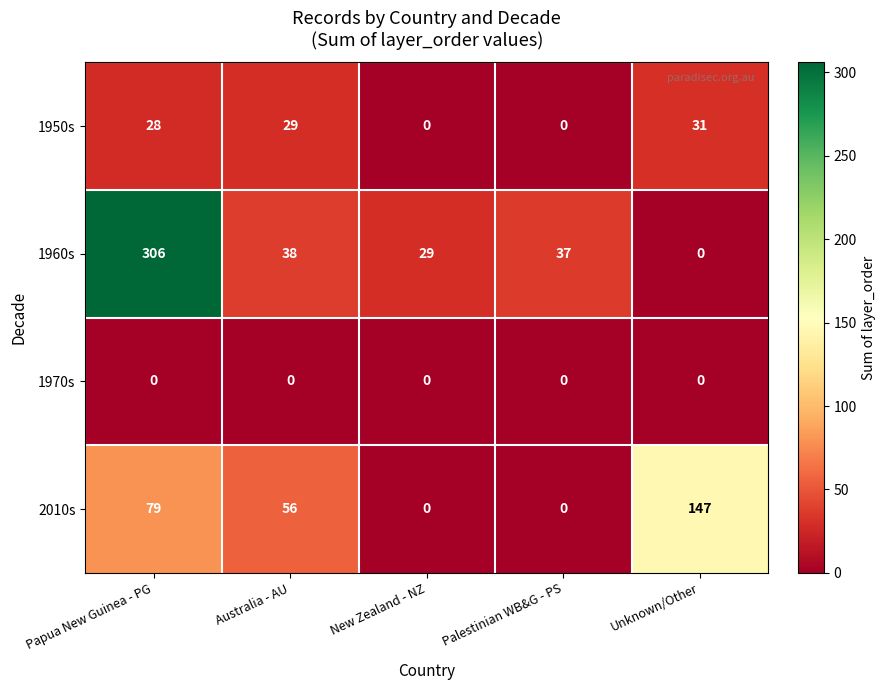

Reading left to right, extract all data points from this chart.

1950s: Papua New Guinea - PG=28	Australia - AU=29	New Zealand - NZ=0	Palestinian WB&G - PS=0	Unknown/Other=31
1960s: Papua New Guinea - PG=306	Australia - AU=38	New Zealand - NZ=29	Palestinian WB&G - PS=37	Unknown/Other=0
1970s: Papua New Guinea - PG=0	Australia - AU=0	New Zealand - NZ=0	Palestinian WB&G - PS=0	Unknown/Other=0
2010s: Papua New Guinea - PG=79	Australia - AU=56	New Zealand - NZ=0	Palestinian WB&G - PS=0	Unknown/Other=147